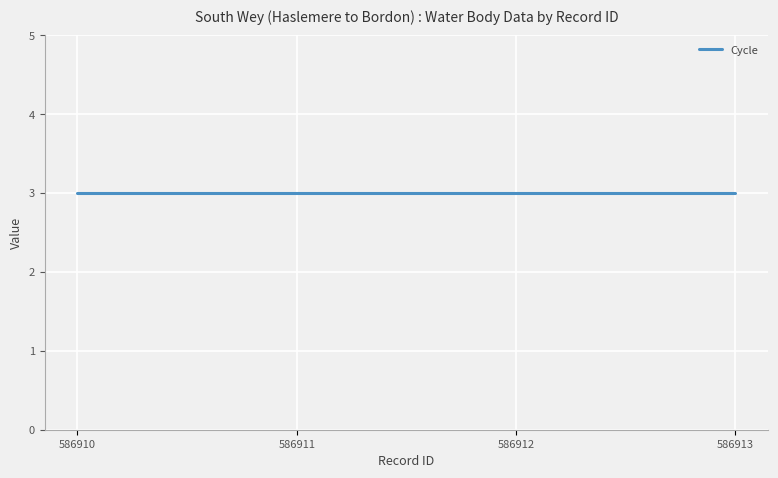

What is the smallest value displayed?

3